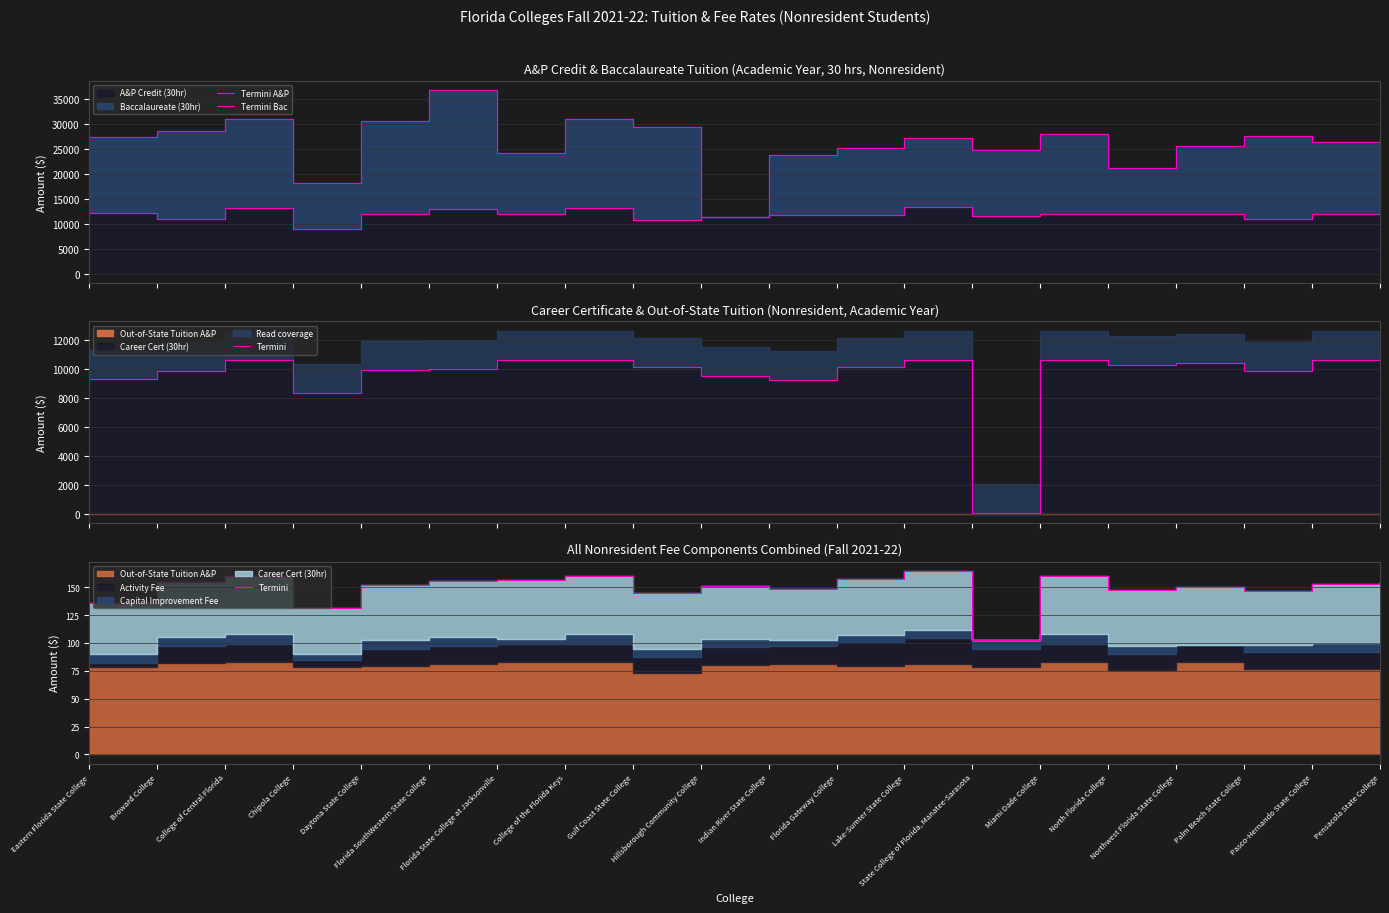

Reading left to right, transcribe all the data shown in this chart.

Termini A&P: Eastern Florida State College=12172.8	Broward College=11010.0	College of Central Florida=13146.0	Chipola College=8890.5	Daytona State College=11959.5	Florida SouthWestern State College=12918.9	Florida State College at Jacksonville=12038.1	College of the Florida Keys=13161.9	Gulf Coast State College=10672.8	Hillsborough Community College=11372.1	Indian River State College=11714.7	Florida Gateway College=11717.1	Lake-Sumter State College=13276.2	State College of Florida, Manatee-Sarasota=11595.6	Miami Dade College=11985.3	North Florida College=11889.0	Northwest Florida State College=11940.6	Palm Beach State College=10890.0	Pasco-Hernando State College=12031.5	Pensacola State College=12592.8
Termini Bac: Eastern Florida State College=27440.4	Broward College=28513.5	College of Central Florida=30887.7	Chipola College=18171.0	Daytona State College=30658.2	Florida SouthWestern State College=36719.1	Florida State College at Jacksonville=24076.2	College of the Florida Keys=30939.9	Gulf Coast State College=29284.5	Hillsborough Community College=11372.1	Indian River State College=23714.7	Florida Gateway College=25210.5	Lake-Sumter State College=27085.2	State College of Florida, Manatee-Sarasota=24858.0	Miami Dade College=27974.4	North Florida College=21168.9	Northwest Florida State College=25466.4	Palm Beach State College=27630.0	Pasco-Hernando State College=26334.6	Pensacola State College=27187.5
Termini: Eastern Florida State College=136.3	Broward College=154.4	College of Central Florida=160.5	Chipola College=131.8	Daytona State College=151.7	Florida SouthWestern State College=155.3	Florida State College at Jacksonville=156.1	College of the Florida Keys=160.5	Gulf Coast State College=145.3	Hillsborough Community College=150.9	Indian River State College=148.4	Florida Gateway College=157.6	Lake-Sumter State College=164.7	State College of Florida, Manatee-Sarasota=102.5	Miami Dade College=160.5	North Florida College=147.8	Northwest Florida State College=149.8	Palm Beach State College=146.9	Pasco-Hernando State College=152.5	Pensacola State College=154.4